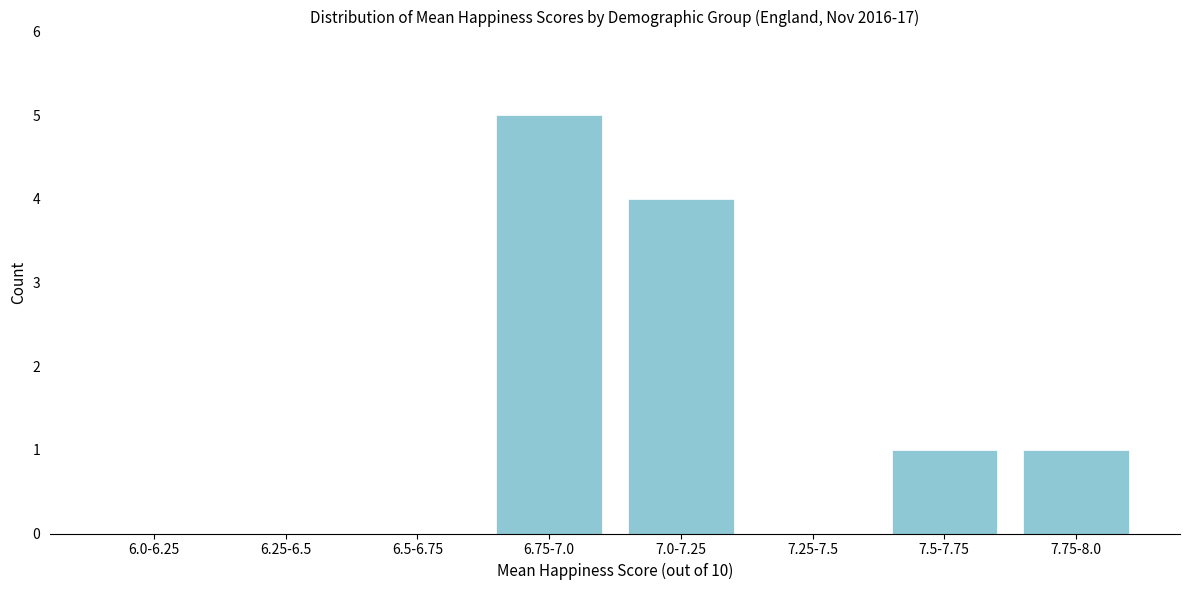

Reading right to left, what are all the values shown in this chart?

7.75-8.0=1	7.5-7.75=1	7.25-7.5=0	7.0-7.25=4	6.75-7.0=5	6.5-6.75=0	6.25-6.5=0	6.0-6.25=0